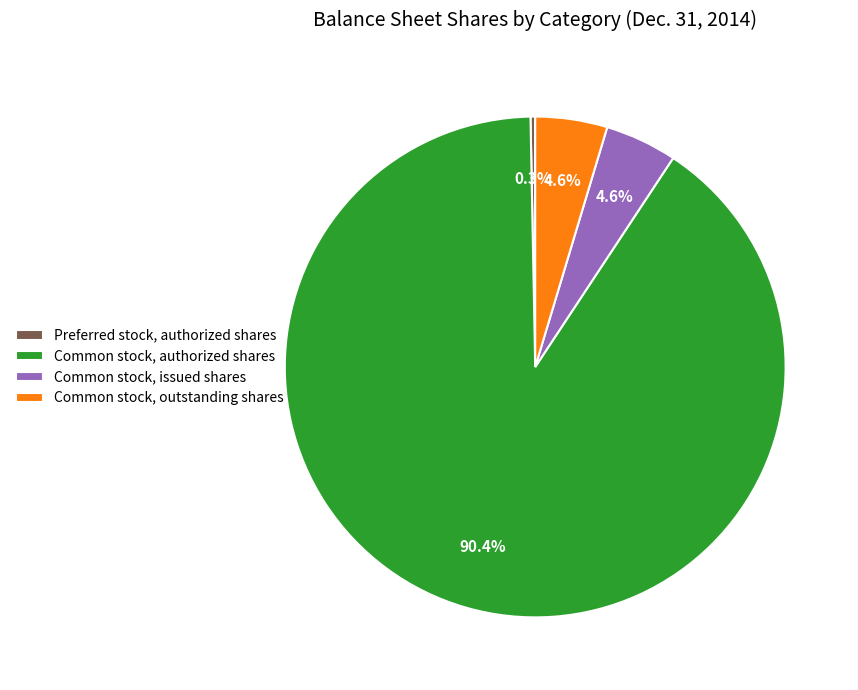

Is the sum of Preferred stock, authorized shares and Common stock, authorized shares greater than half?

Yes